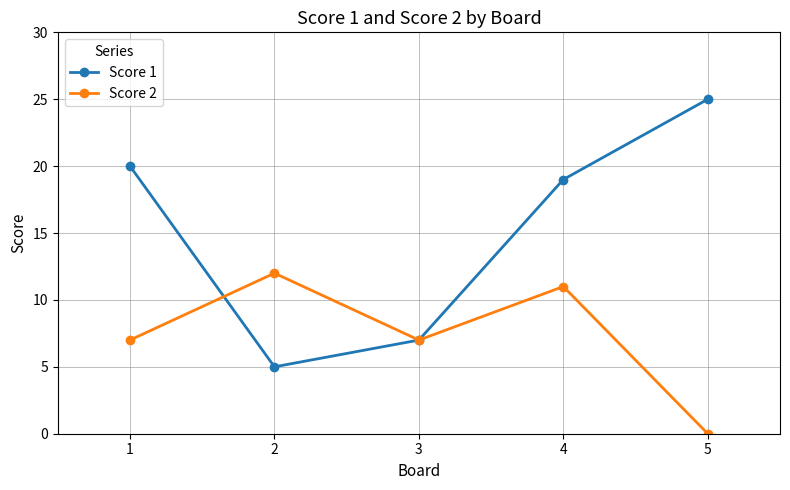

True or false: Score 1 has more than 0 interior local peaks.

False